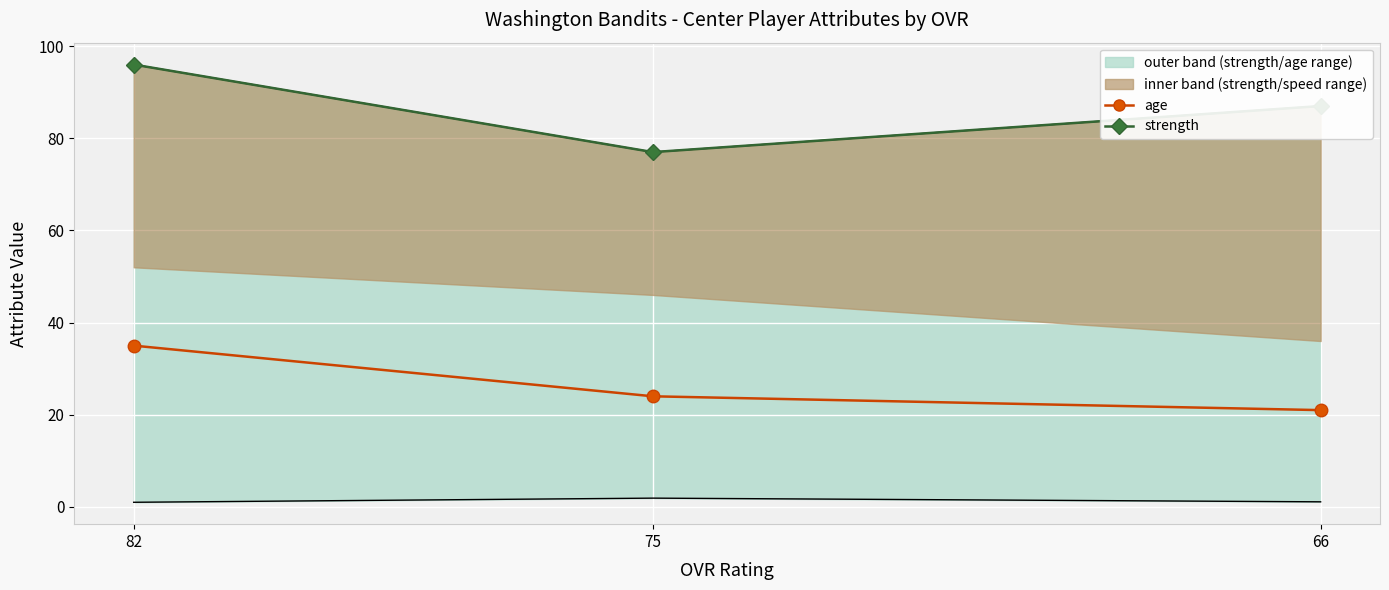

At 75, list the series in order from smallest to largest.

lower_bound, age, upper_bound, strength